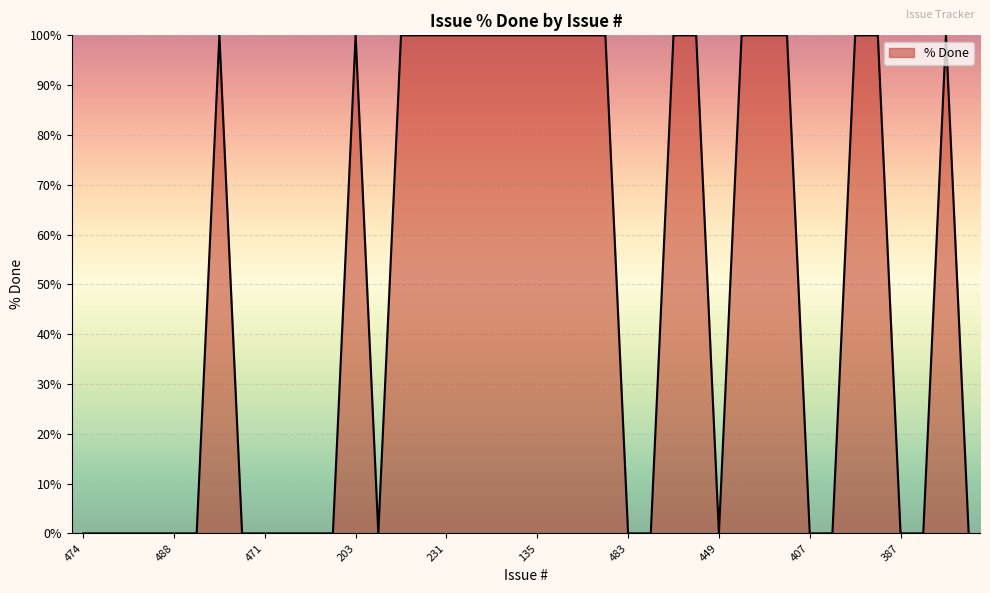

What is the maximum value shown in the chart?

100